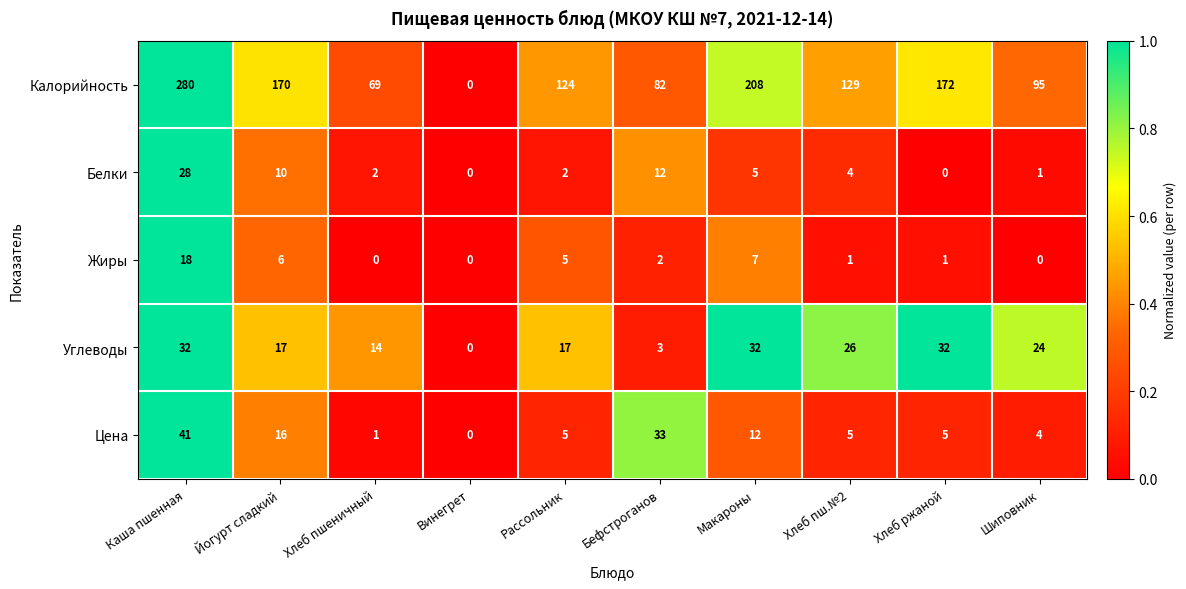

True or false: Калорийность has a value of 0 at Винегрет.

True